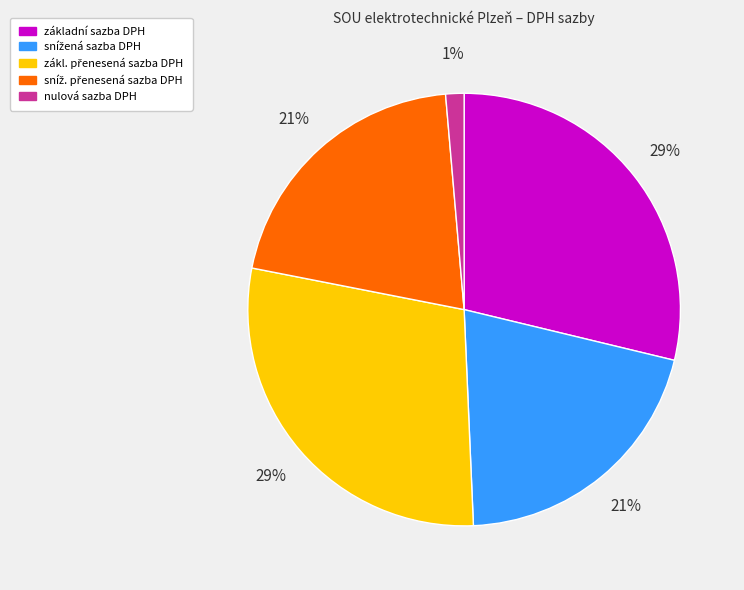

Is there a majority slice in this chart?

No